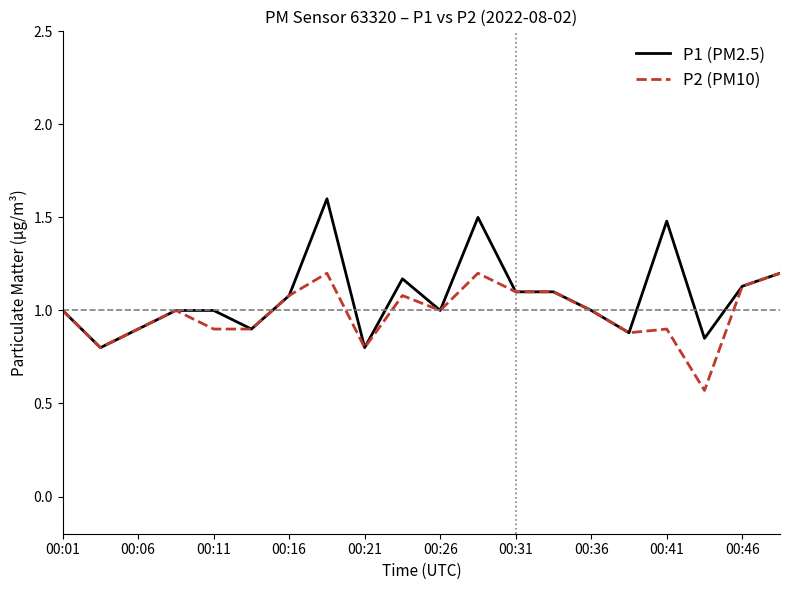

Which series has the widest spread of values?

P1 (PM2.5)